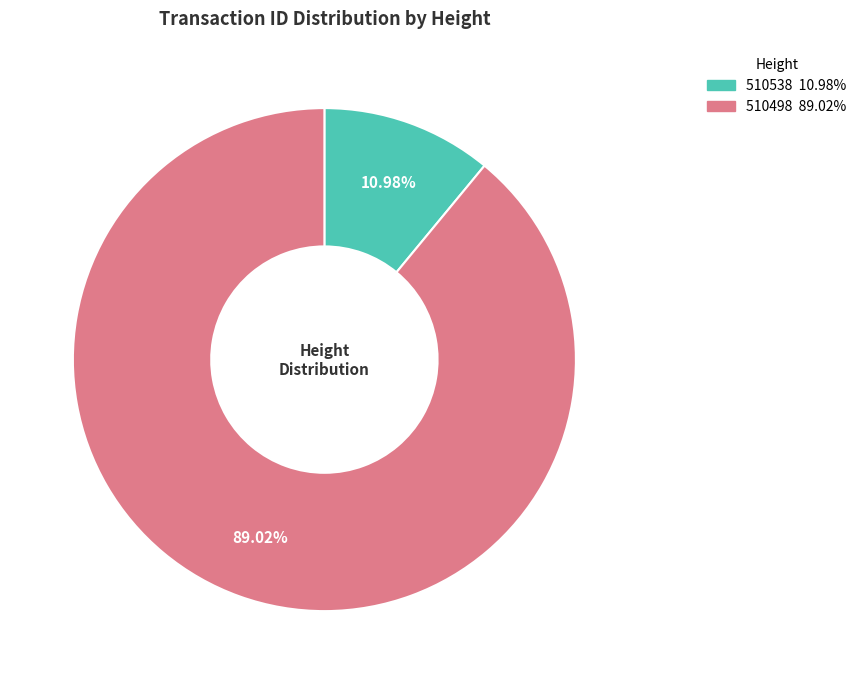

To the nearest percent, what is the average slice percentage?

50%